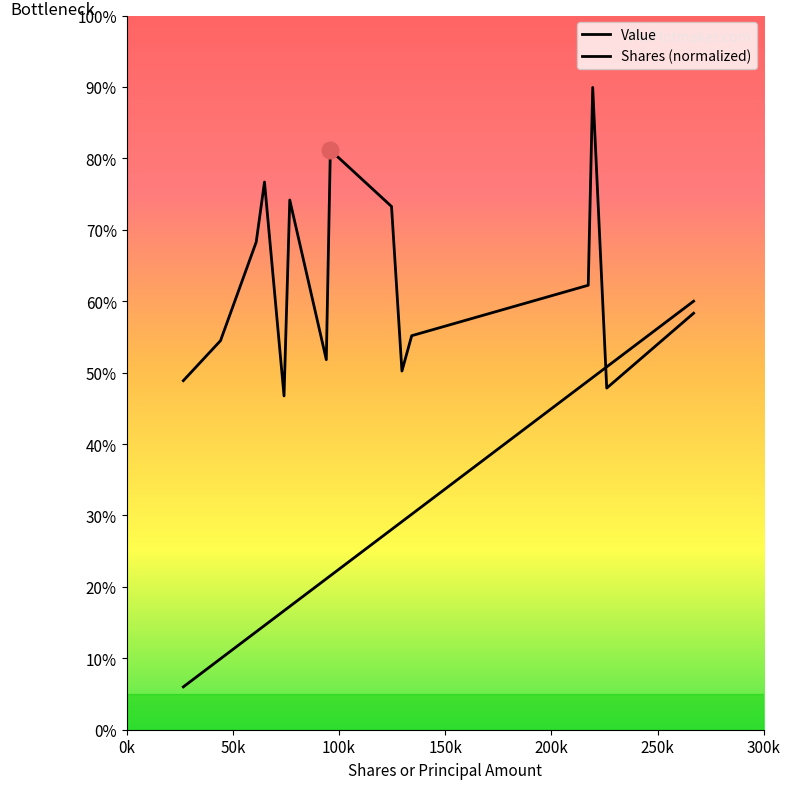

Does the chart have visible grid lines?

No